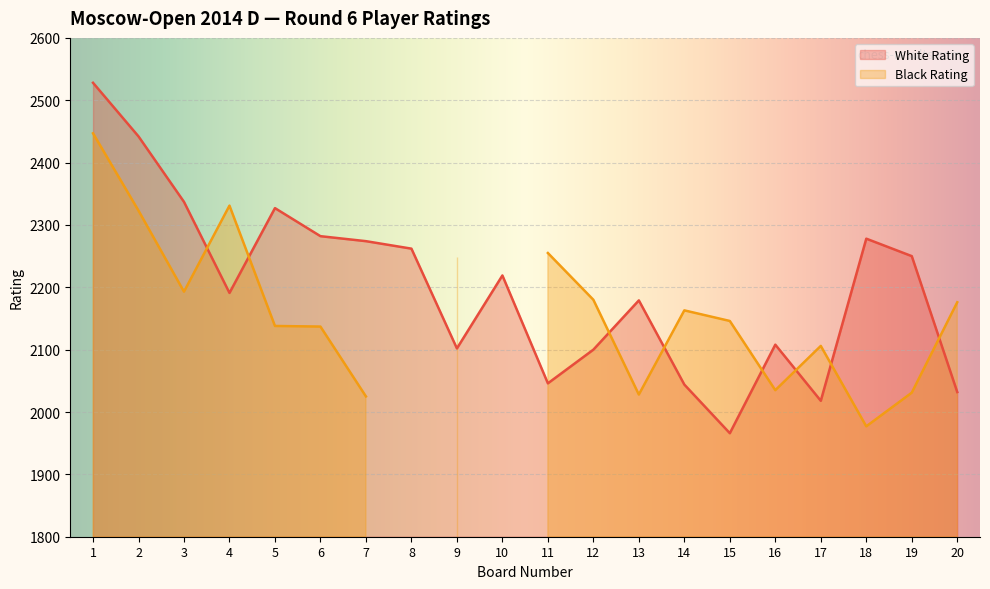

What is the smallest value displayed?

1966